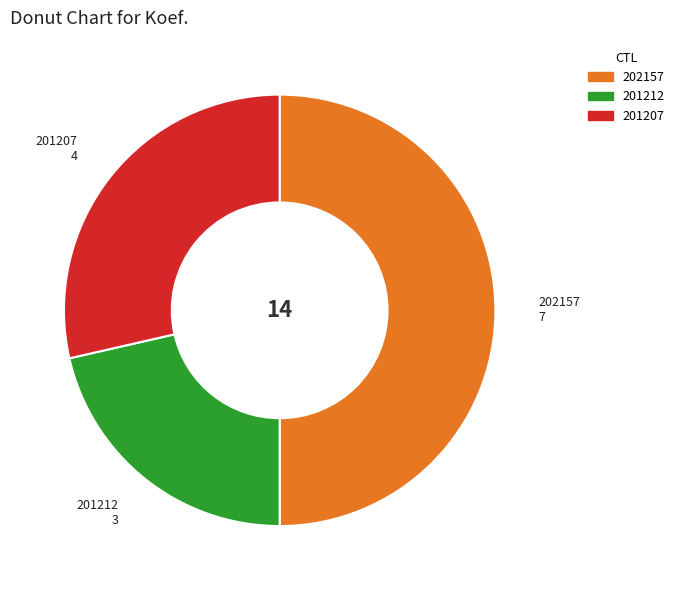

Which has a higher value, 202157 or 201212?

202157